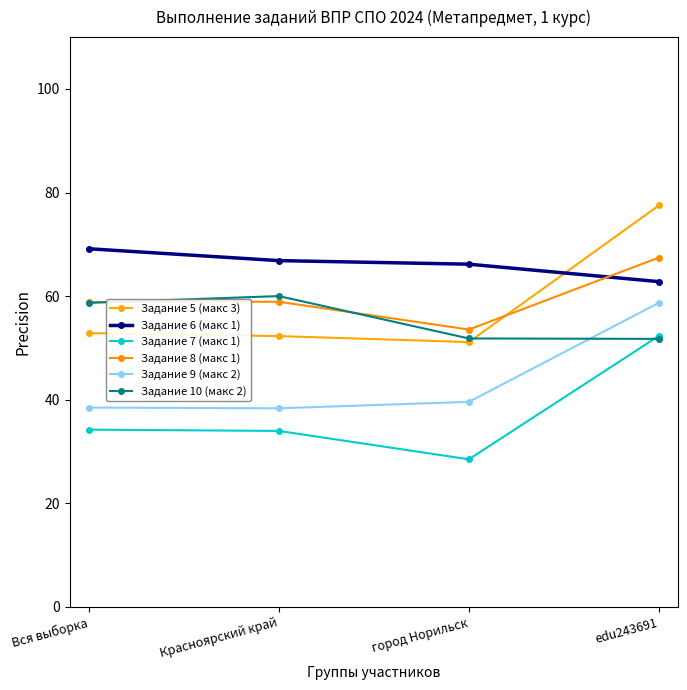

Which series has the widest spread of values?

Задание 5 (макс 3)